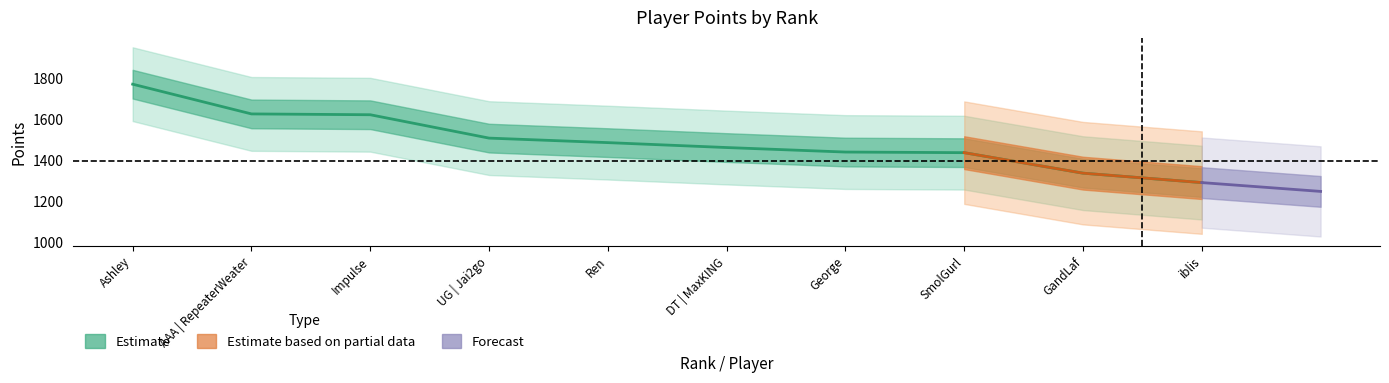

What is the average value?

1500